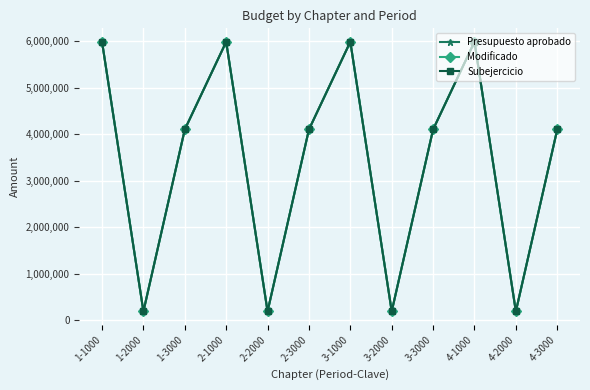

True or false: Subejercicio and Modificado intersect in this chart.

False